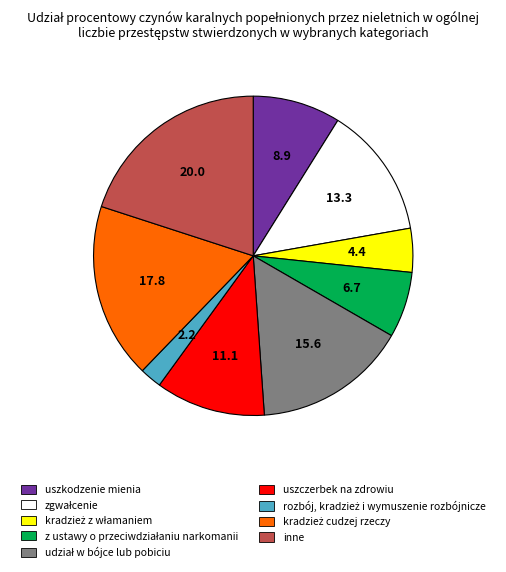

Is there a majority slice in this chart?

No